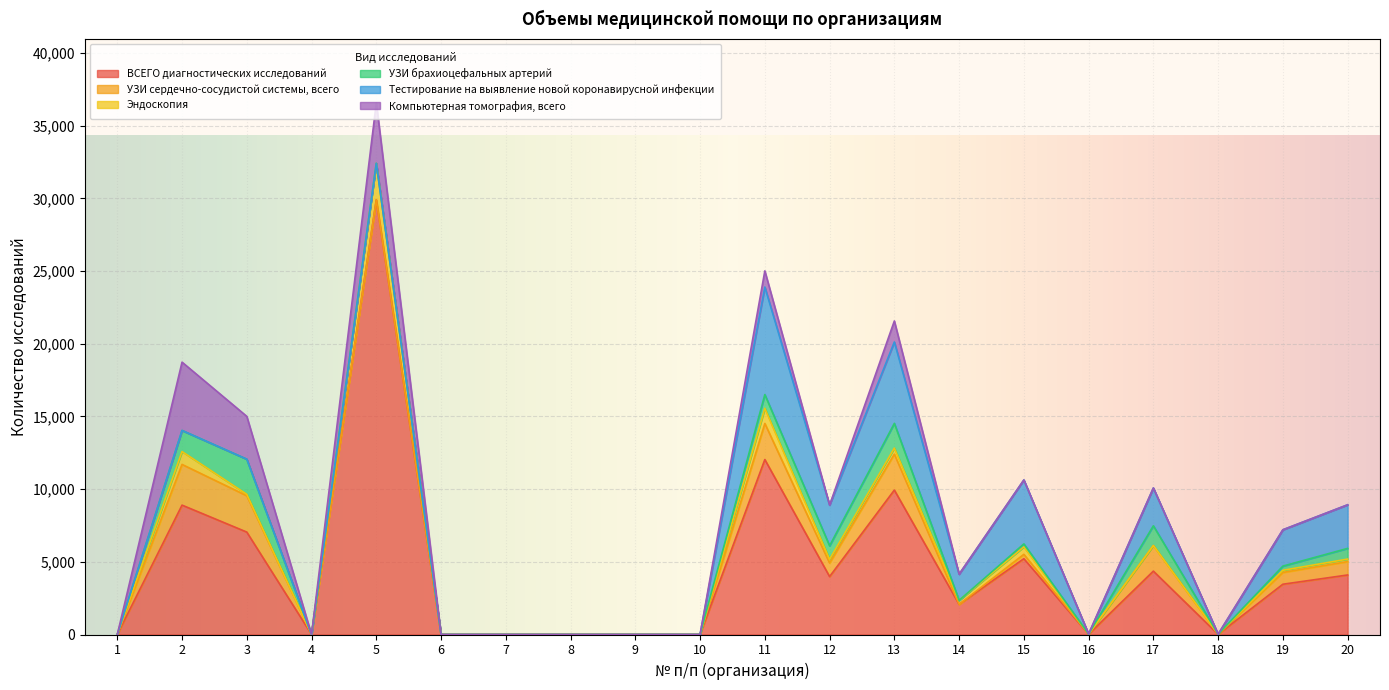

At which category does Компьютерная томография, всего reach its first local valley?

4